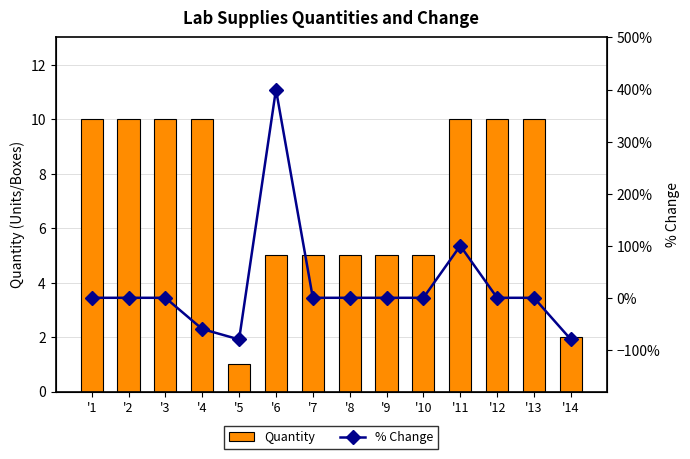

Between '7 and '2, which is larger?

'2